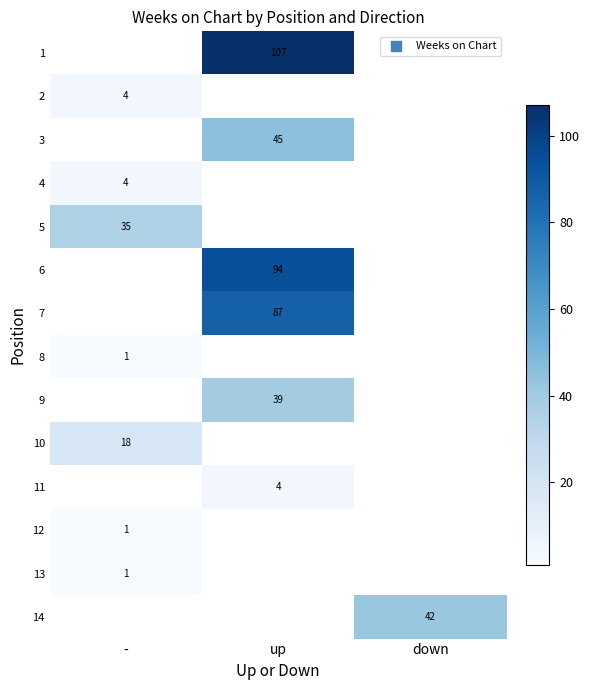

The 11 series shows 2 at up. True or false?

False